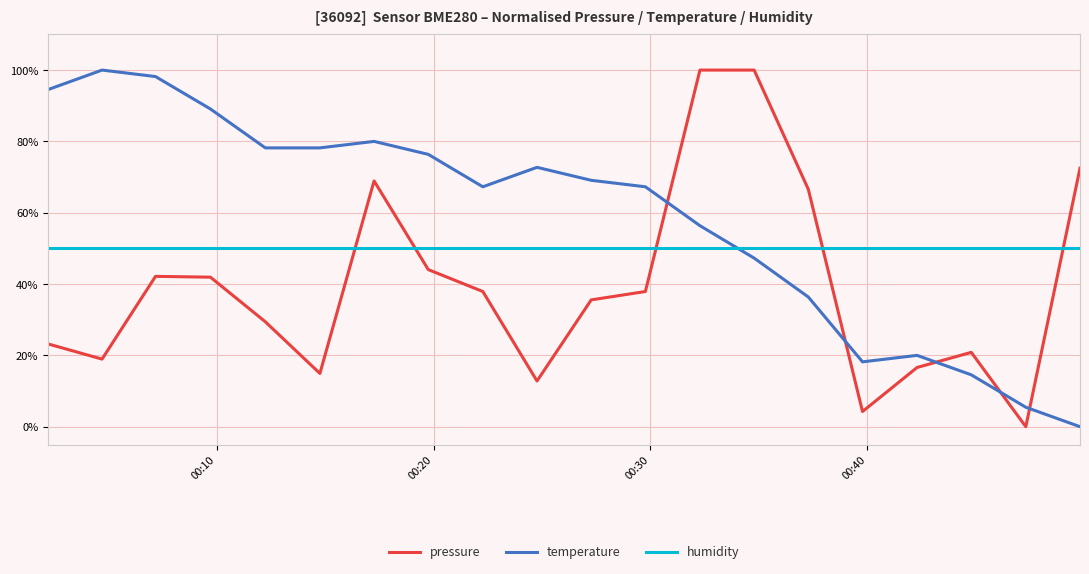

True or false: humidity and temperature cross at least once.

True